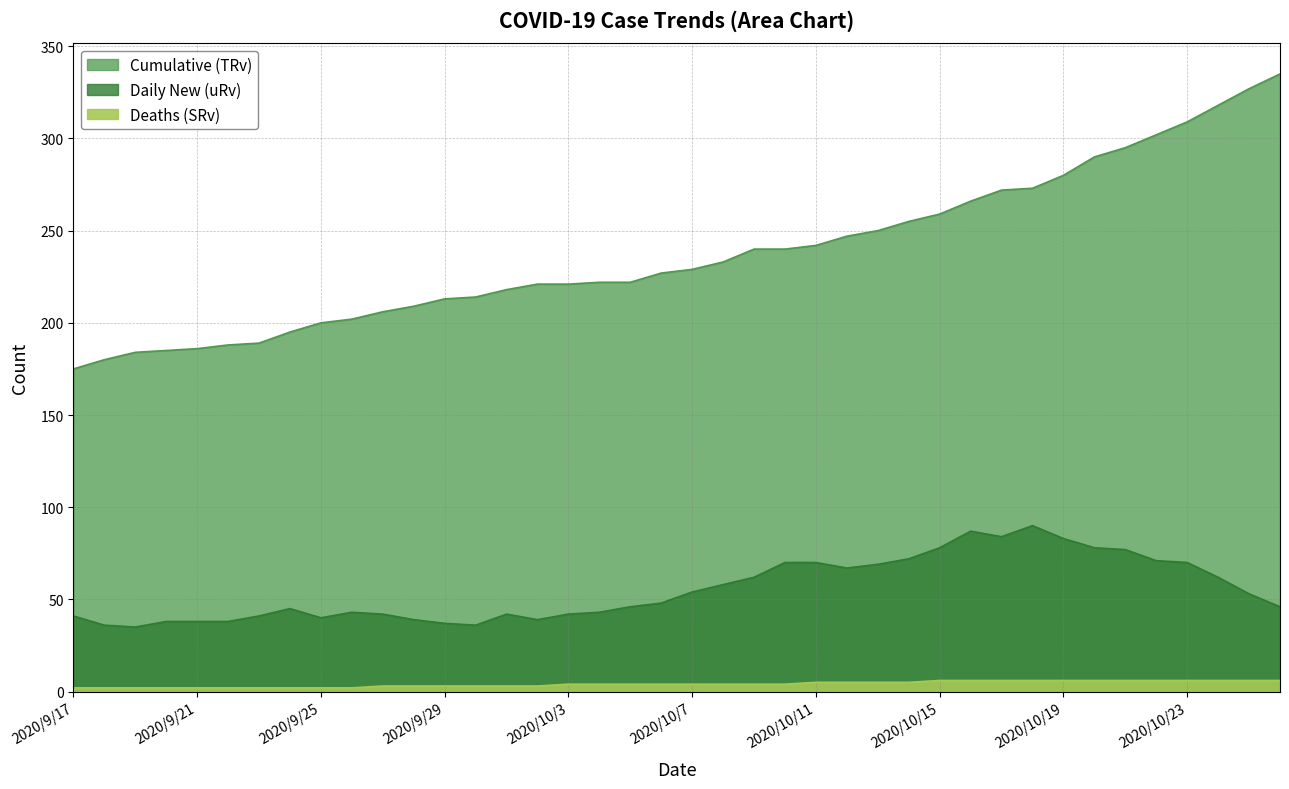

True or false: Daily New (uRv) and Cumulative (TRv) cross at least once.

False